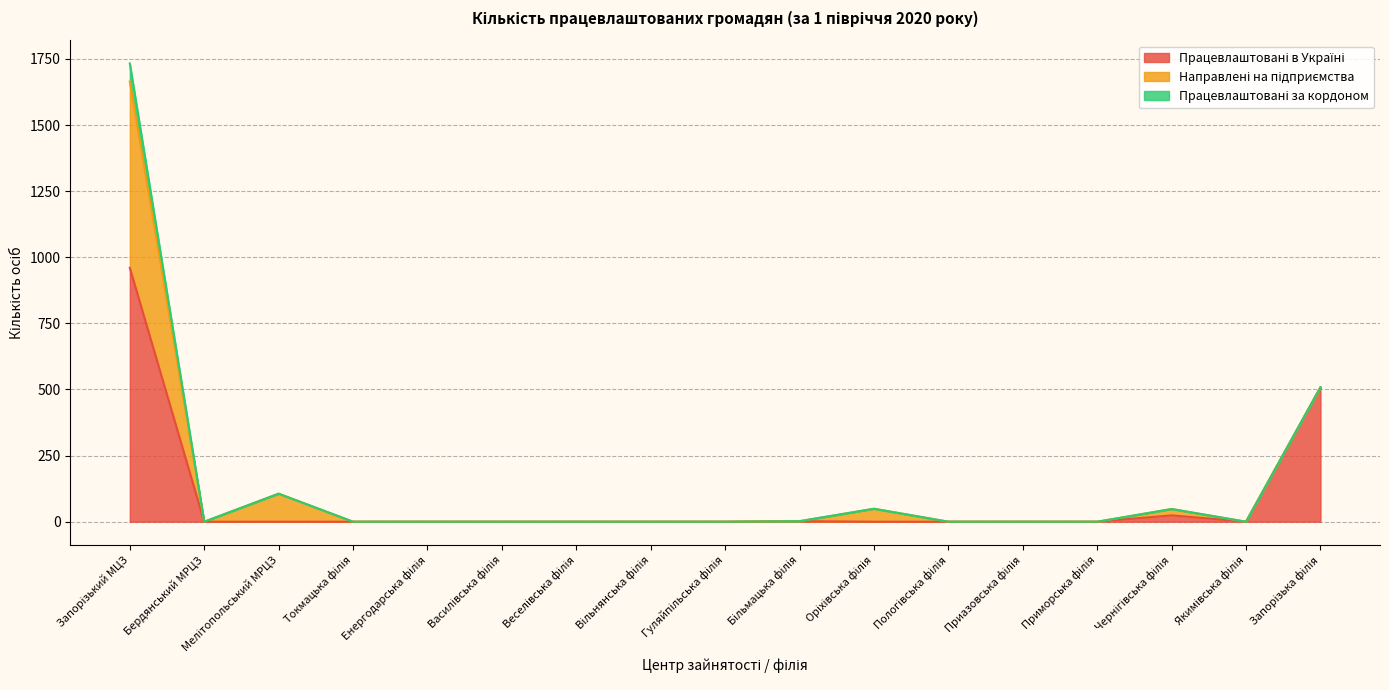

What is the total value across all series at Мелітопольський МРЦЗ?

106